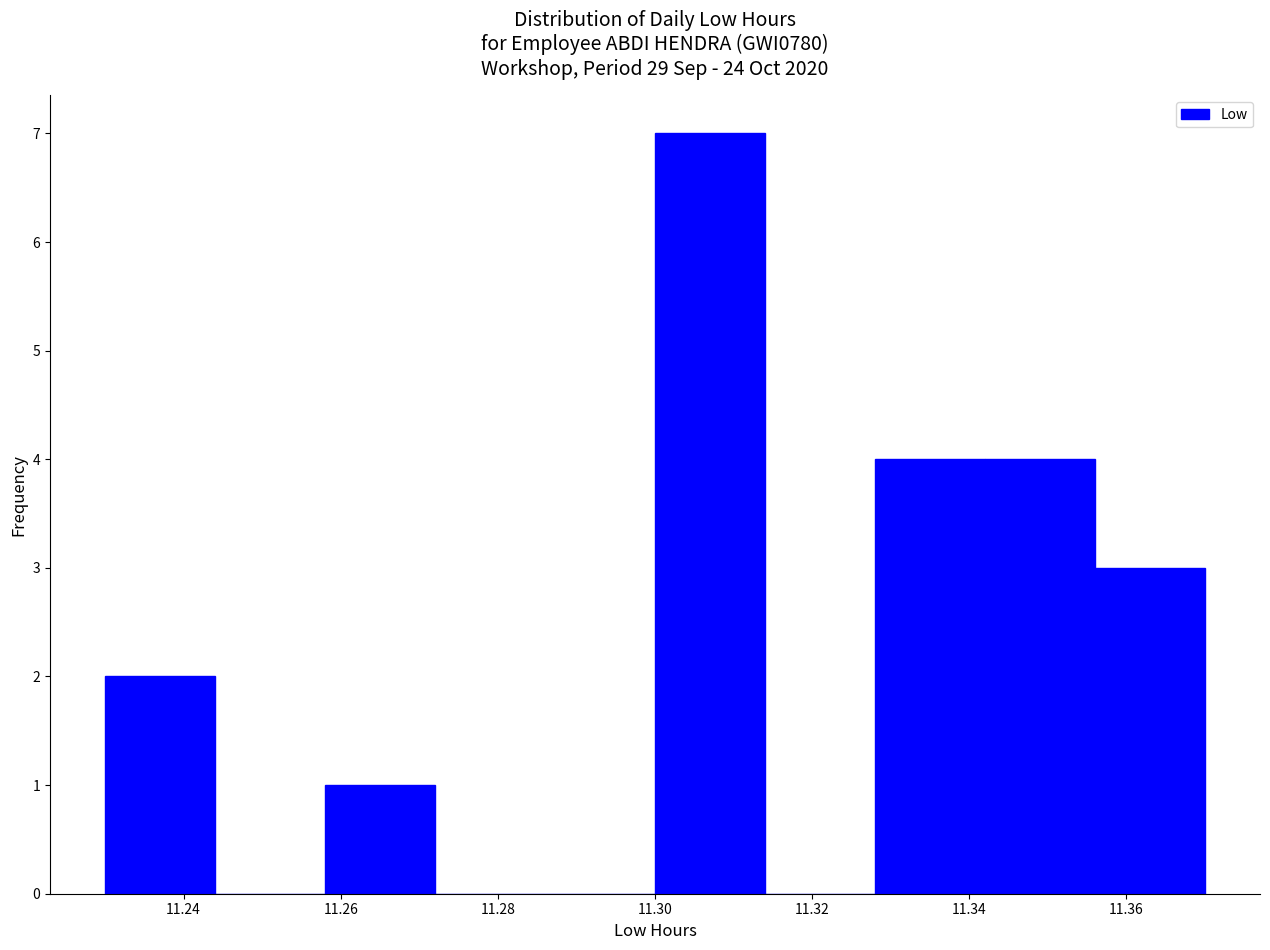

Which range on the x-axis has the tallest bar?

11.300 to 11.314